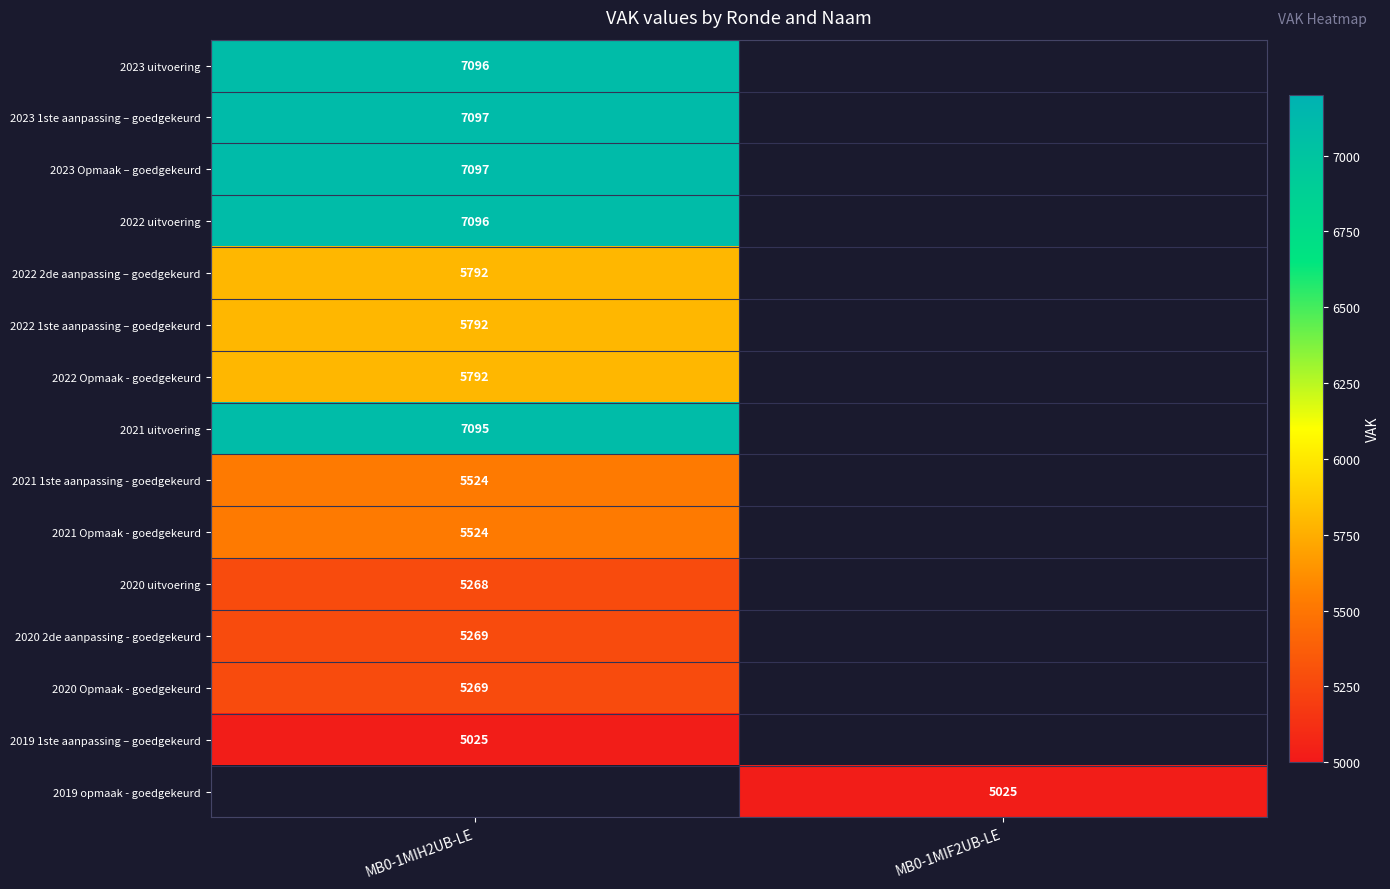

The value of 2019 1ste aanpassing – goedgekeurd at MB0-1MIH2UB-LE is 5025. True or false?

True